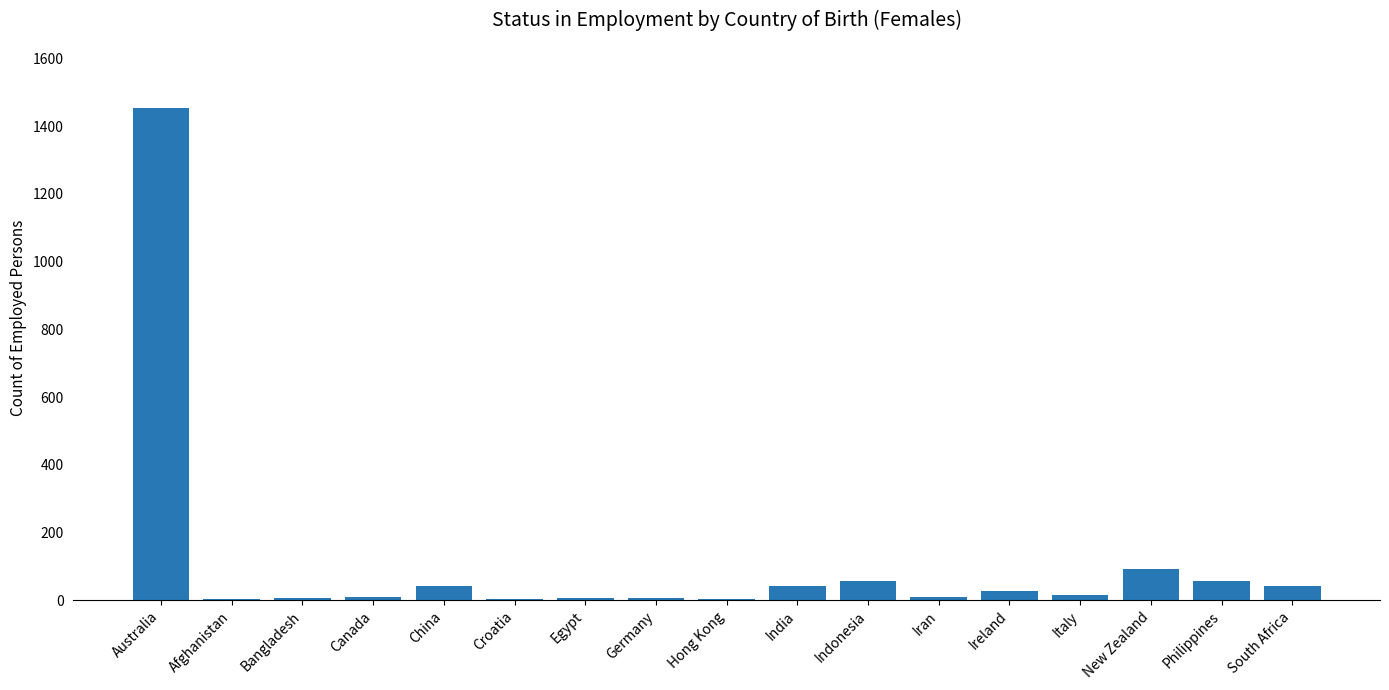

What is the average value?

111